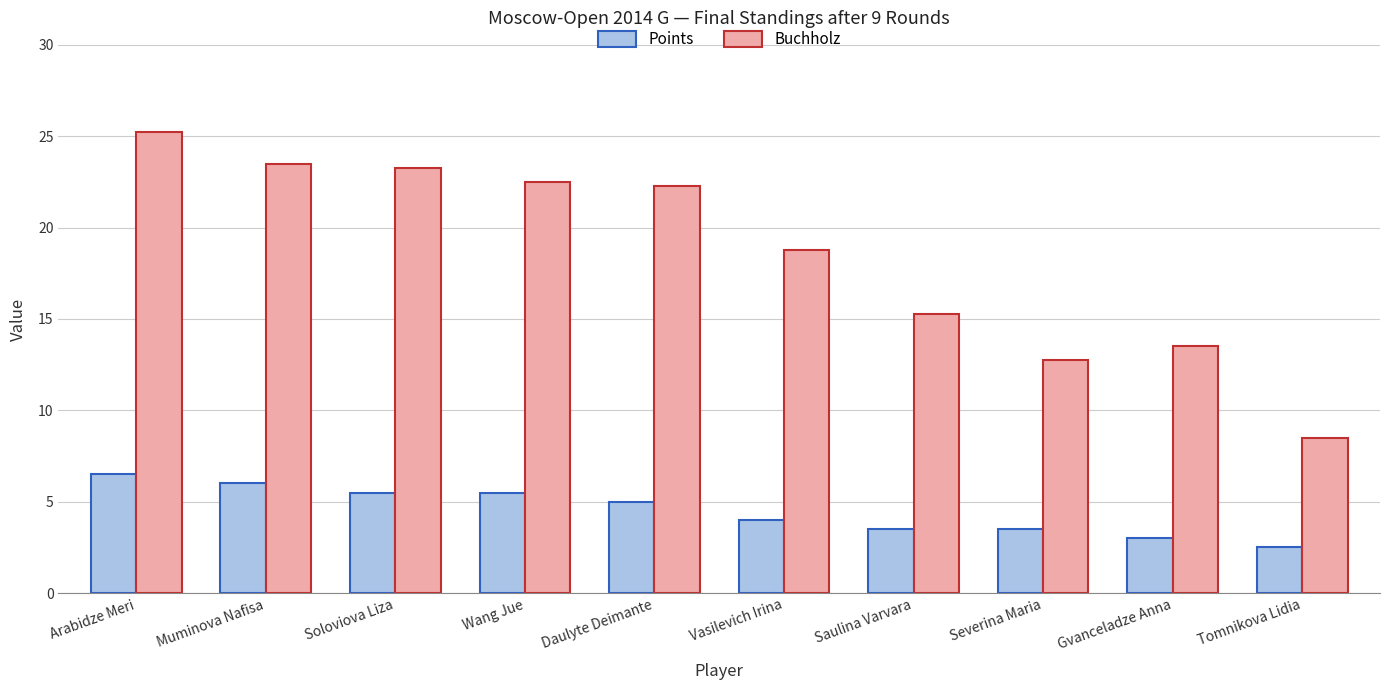

Where is Points nearest to the value 4?

Vasilevich Irina